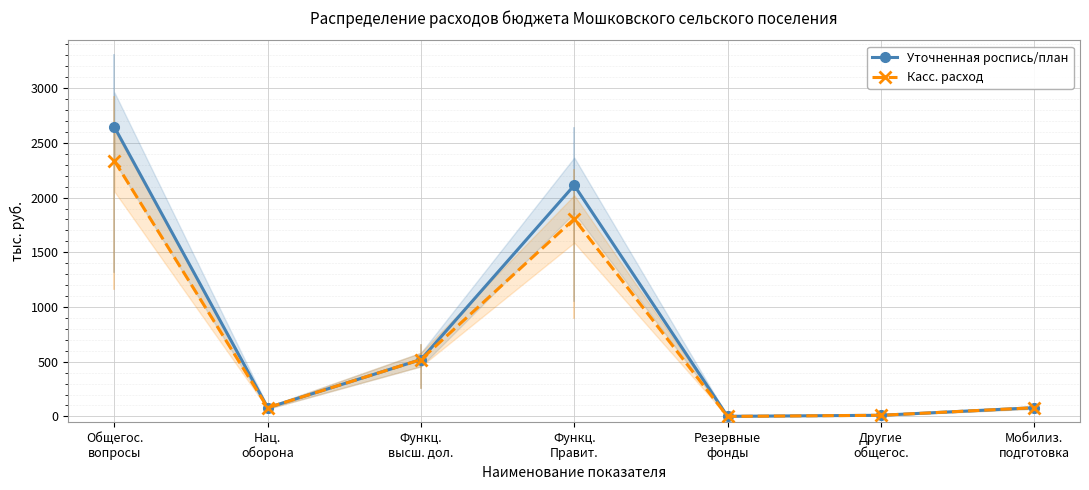

How many categories are shown in the chart?

7